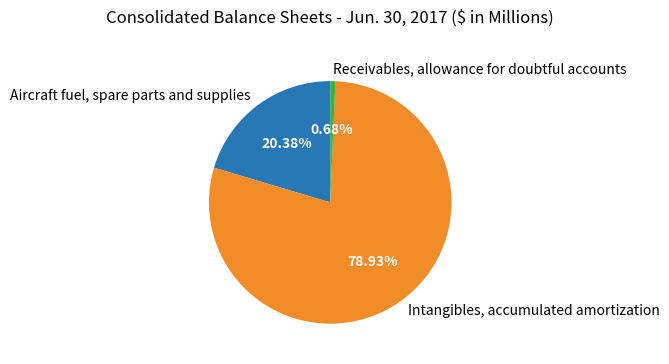

Which slice is the largest?

Intangibles, accumulated amortization